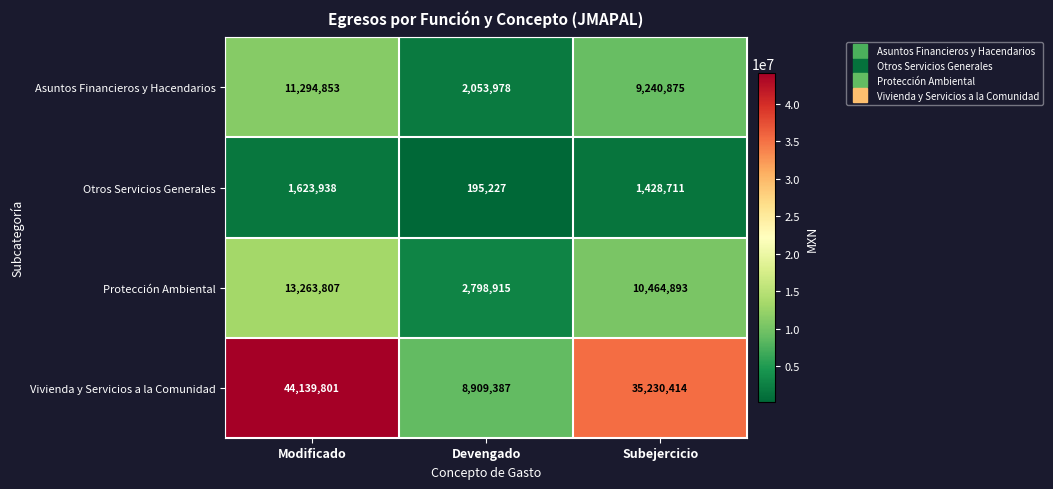

How many series are shown in this chart?

4